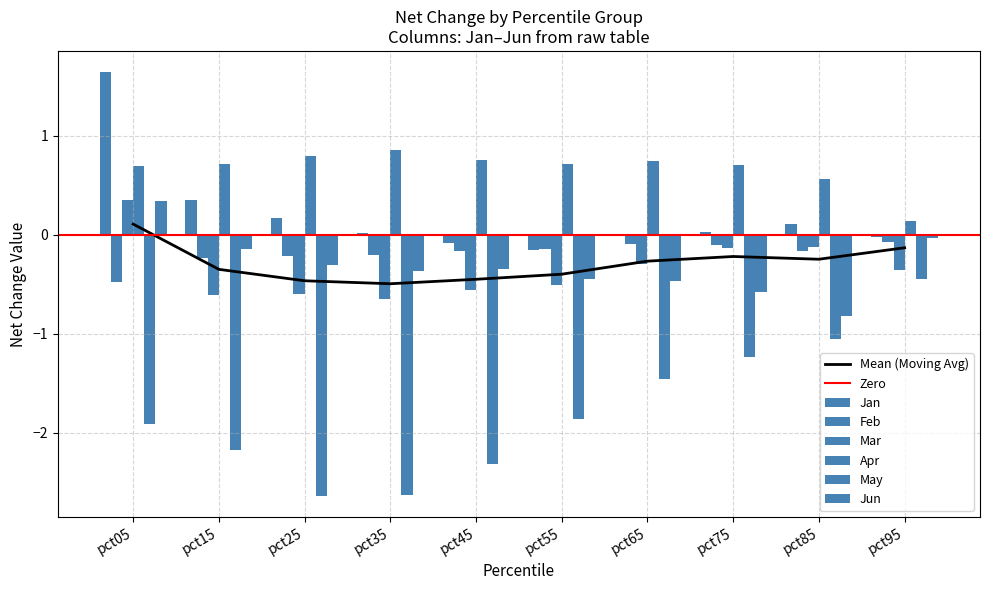

What is the sum of all Mar values?

-3.5